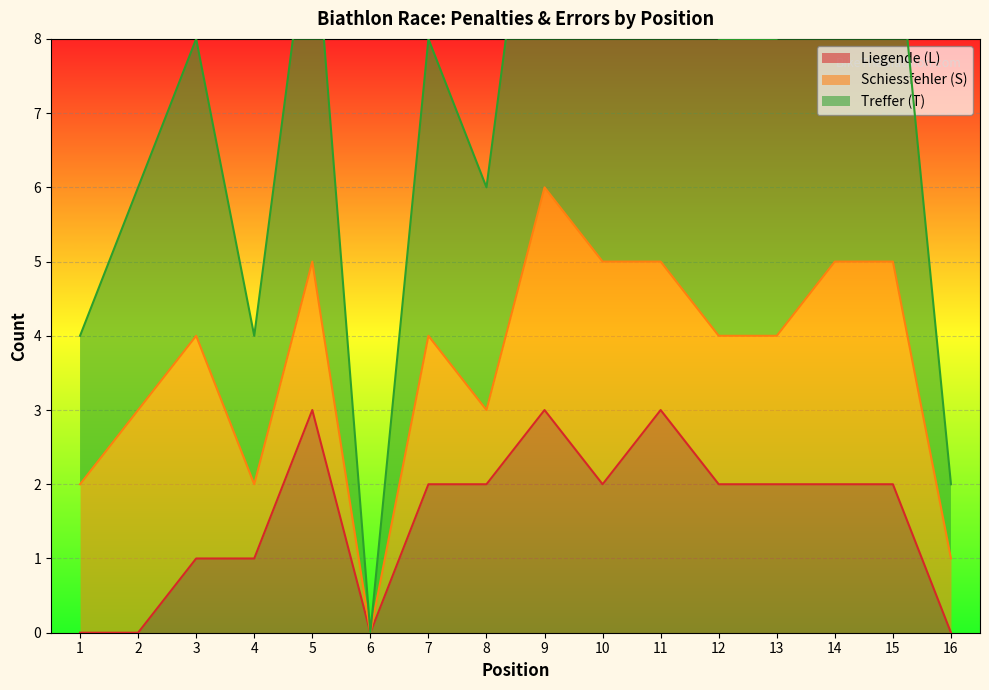

What is the difference between the maximum and minimum values in the Liegende (L) series?

3